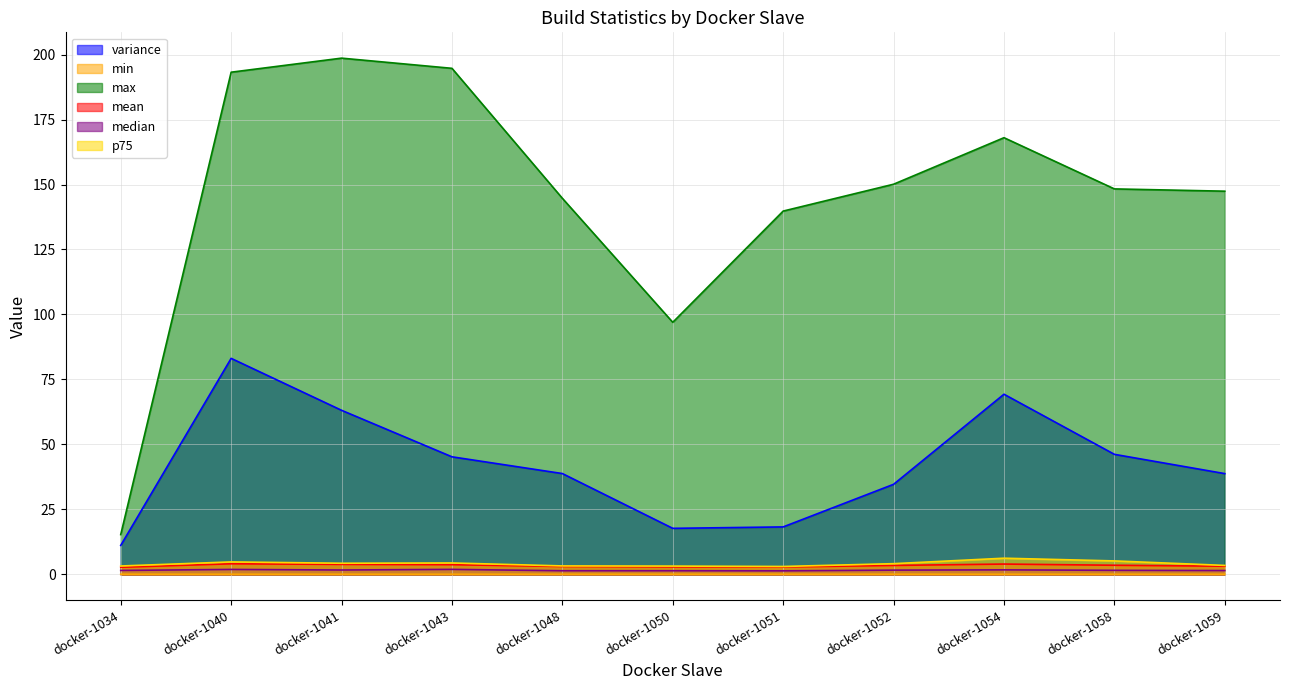

How many distinct data groups are displayed?

6